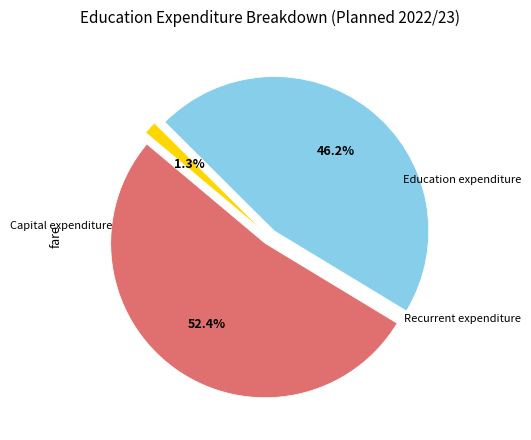

To the nearest percent, what portion does Education expenditure represent?

52%